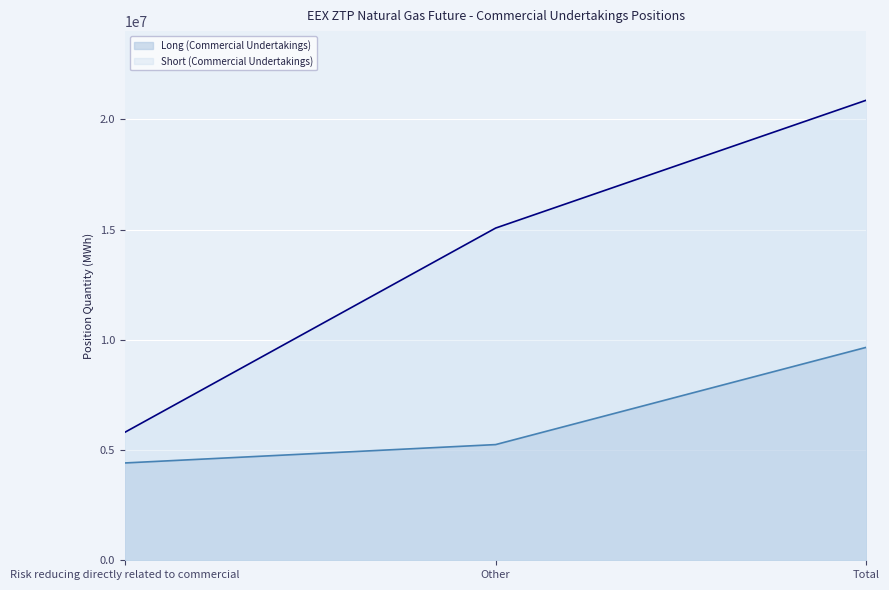

True or false: Short (Commercial Undertakings) has a value of 7414621.9 at Other.

False